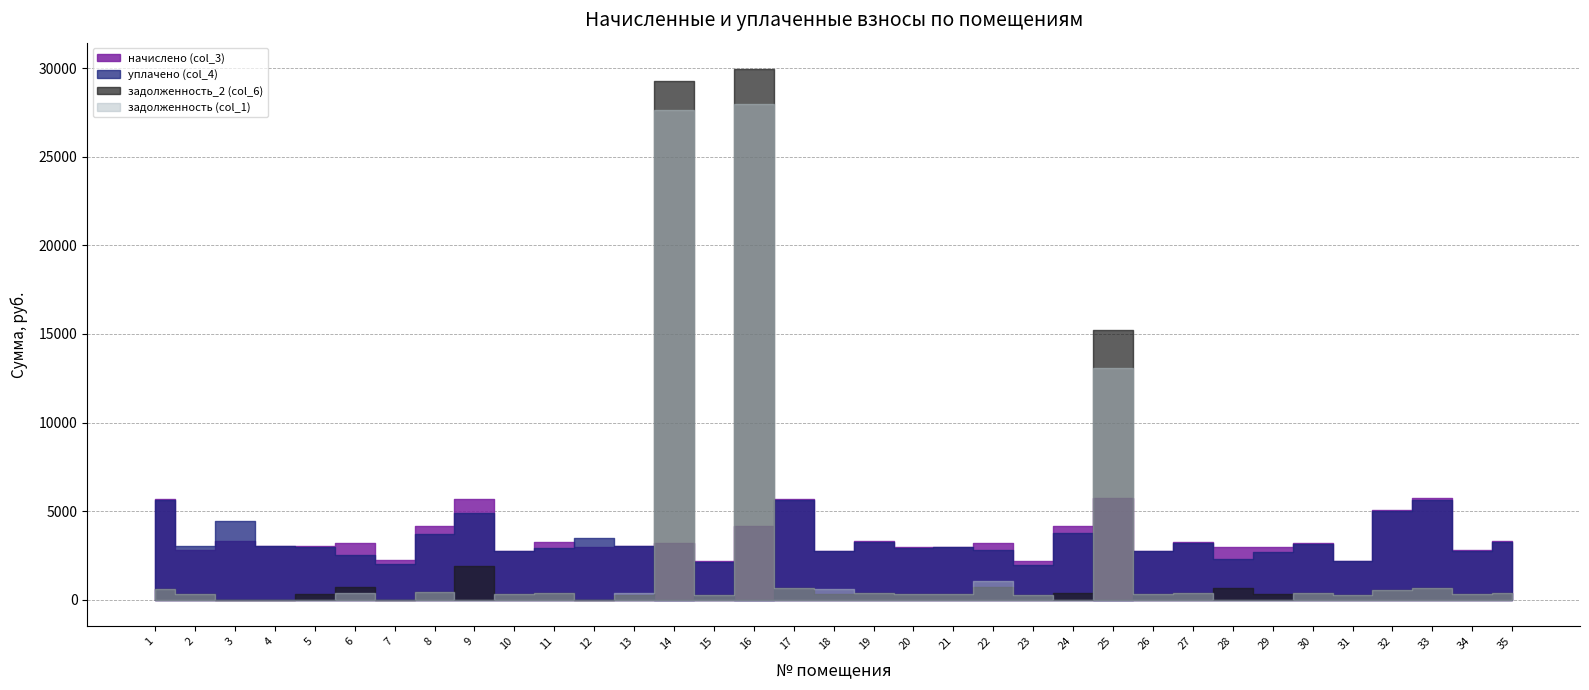

Which series ends up on top after the final intersection of начислено (col_3) and задолженность (col_1)?

начислено (col_3)